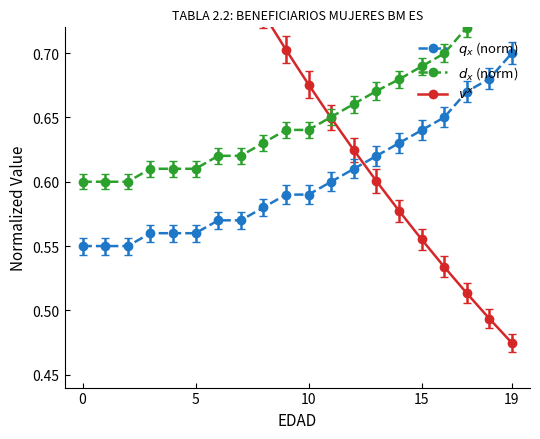

What is the spread (max minus min) of values at 18?

0.2